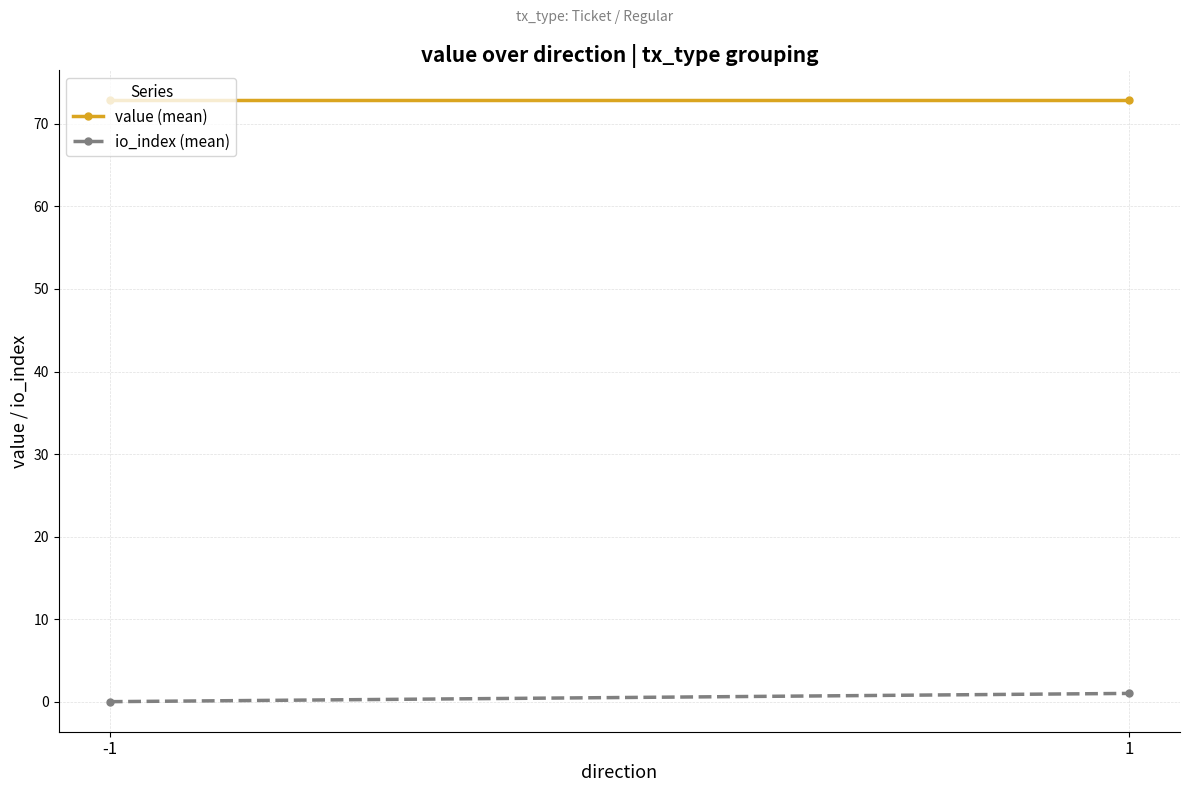

At how many categories does at least one series exceed 17?

2